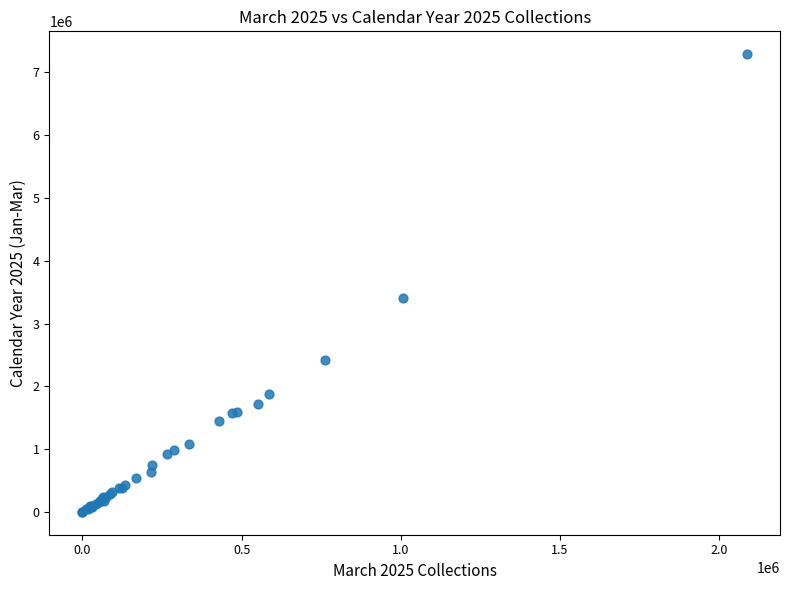

What Y value in the scatter plot is closest to 3644778?

3406893.7